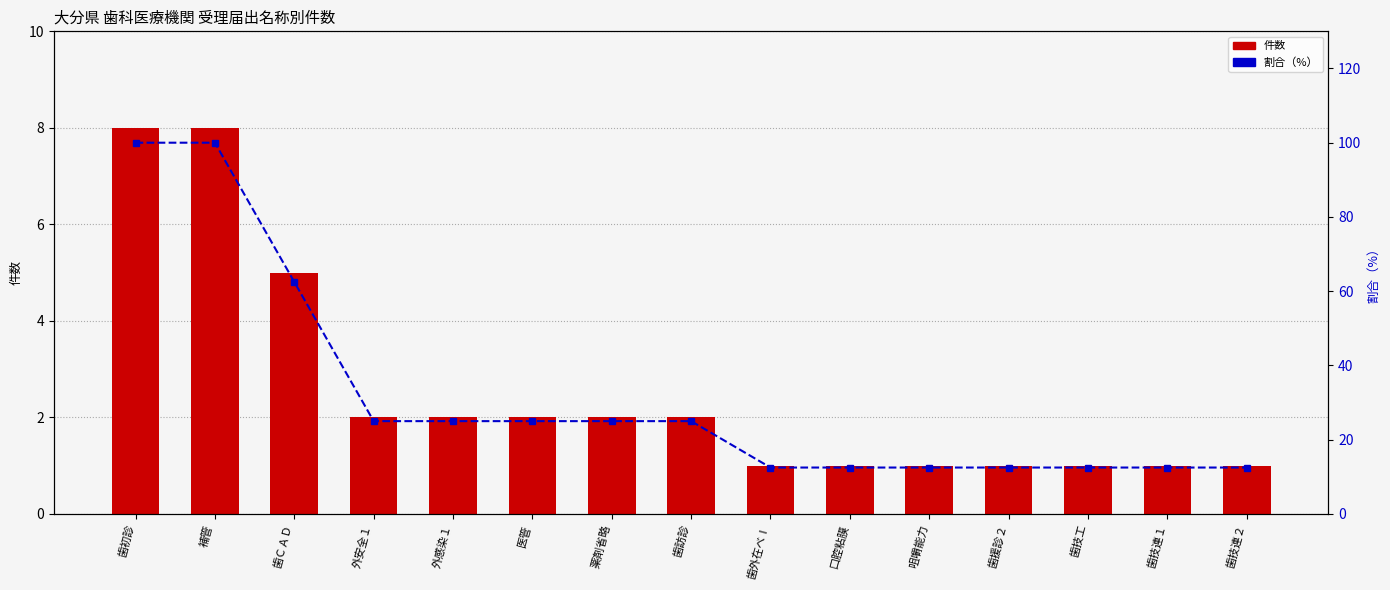

List the series in order of their overall mean, highest first.

割合（%）, 件数